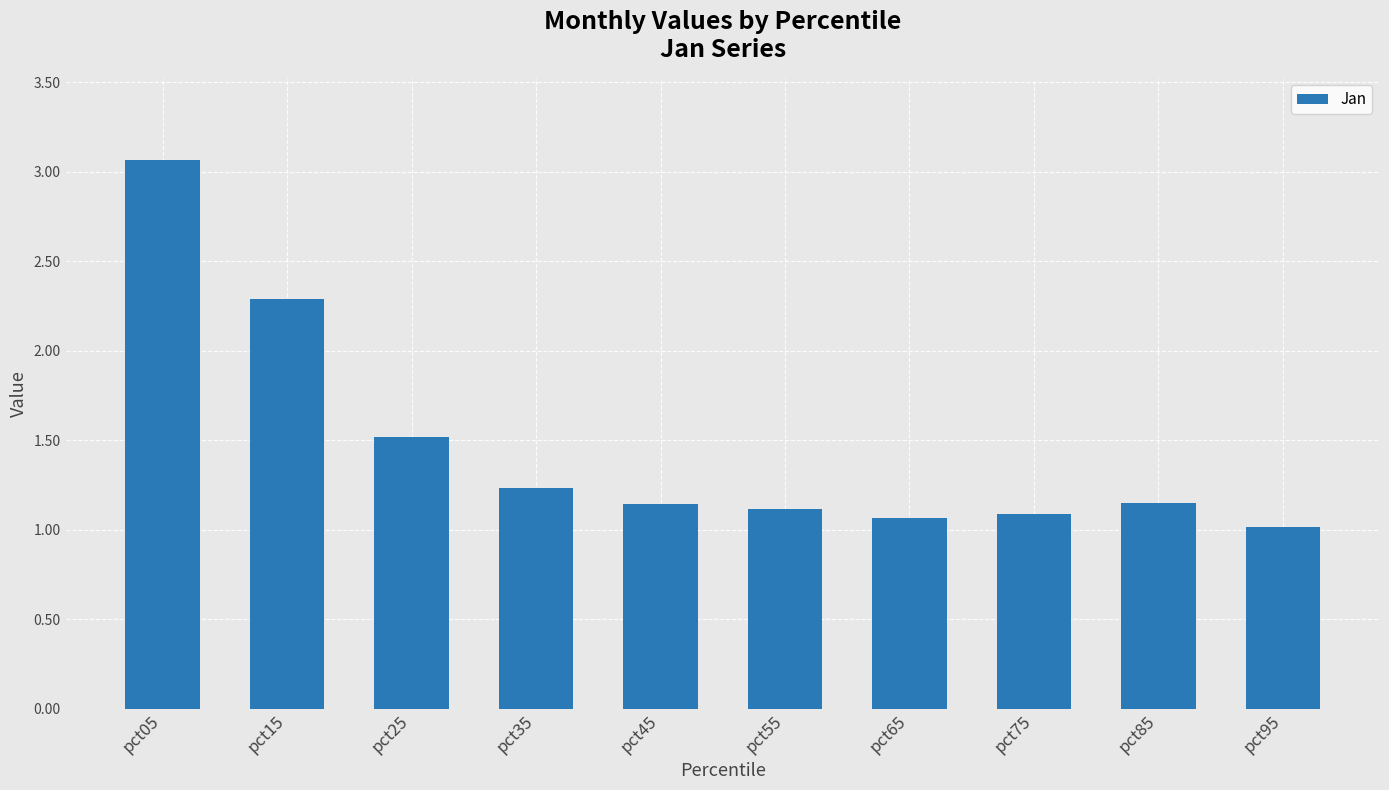

Approximately how many times larger is the value at pct45 compared to pct35?

0.9